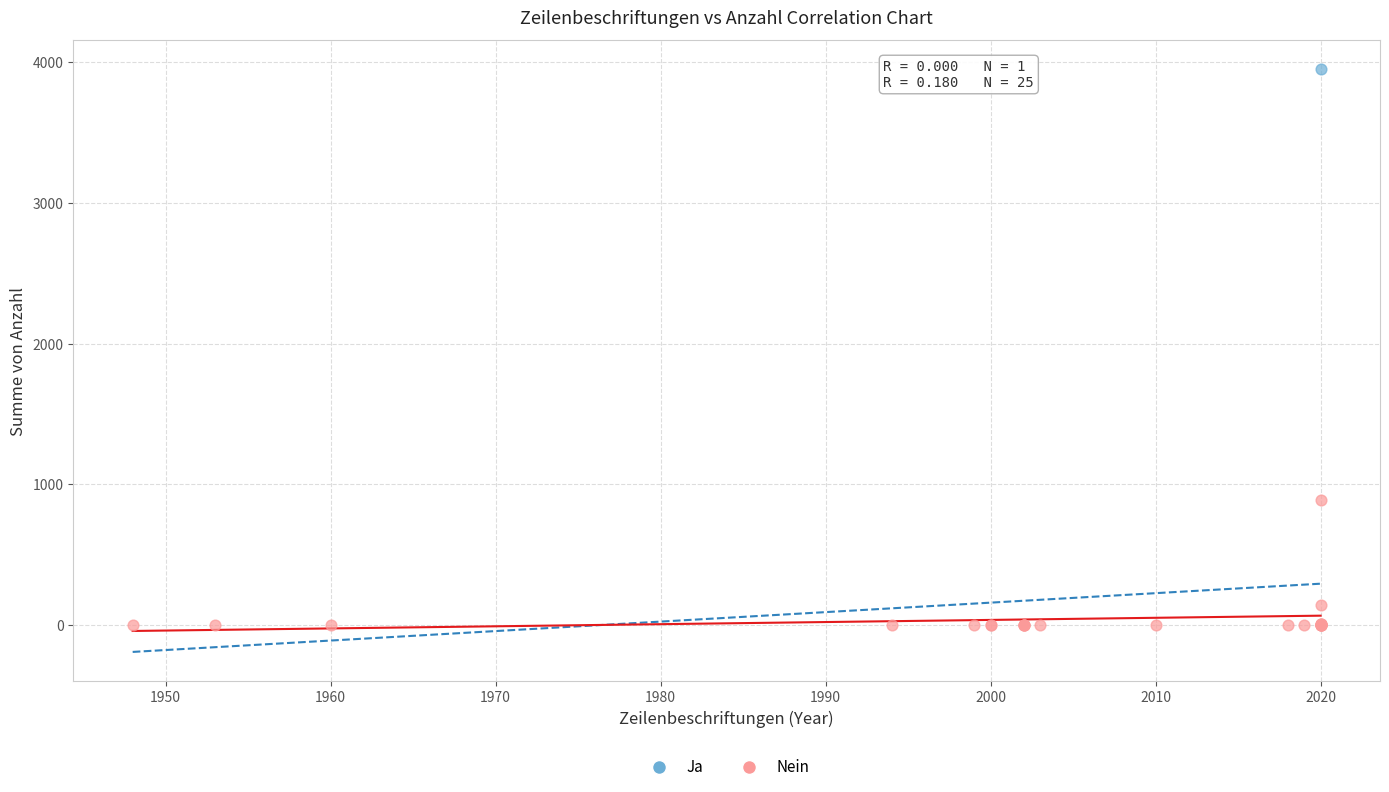

What are all the series names shown in the legend?

Ja, Nein